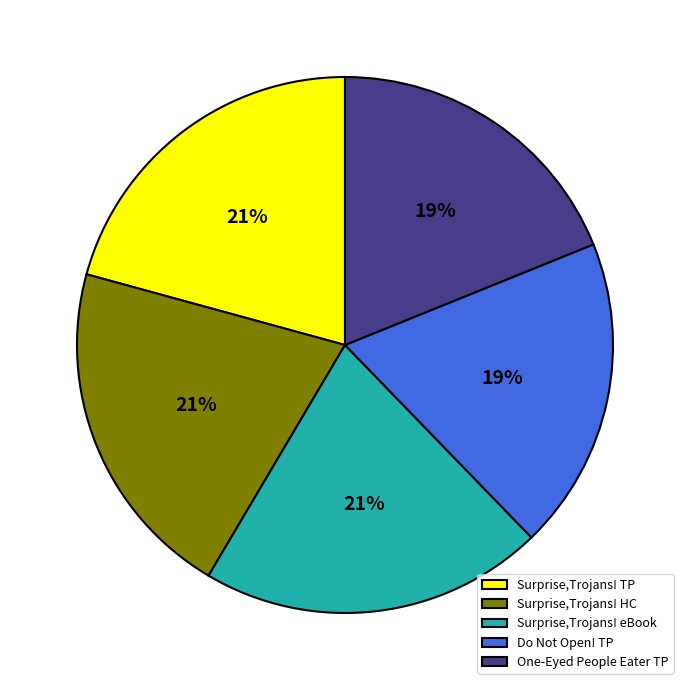

Is there any slice that represents more than half of the pie?

No